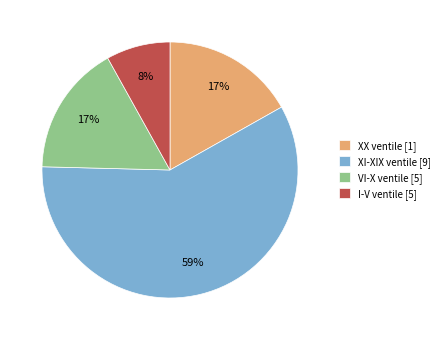

What is the majority slice?

XI-XIX ventile [9]